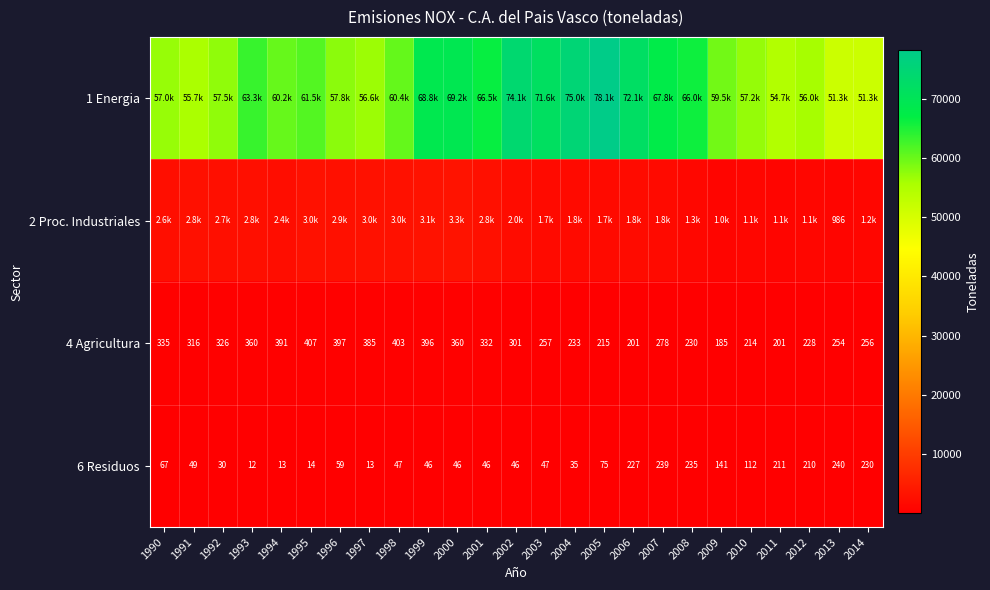

Which series changed the most between 2003 and 2014?

1 Energia